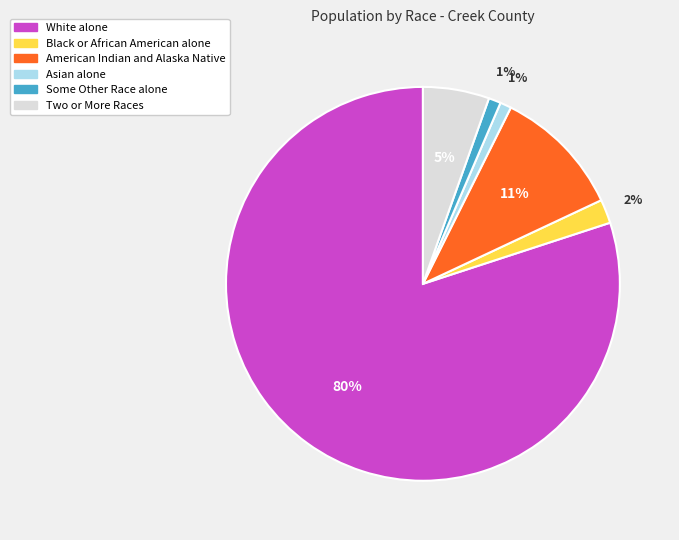

Which has a higher value, American Indian and Alaska Native or Asian alone?

American Indian and Alaska Native